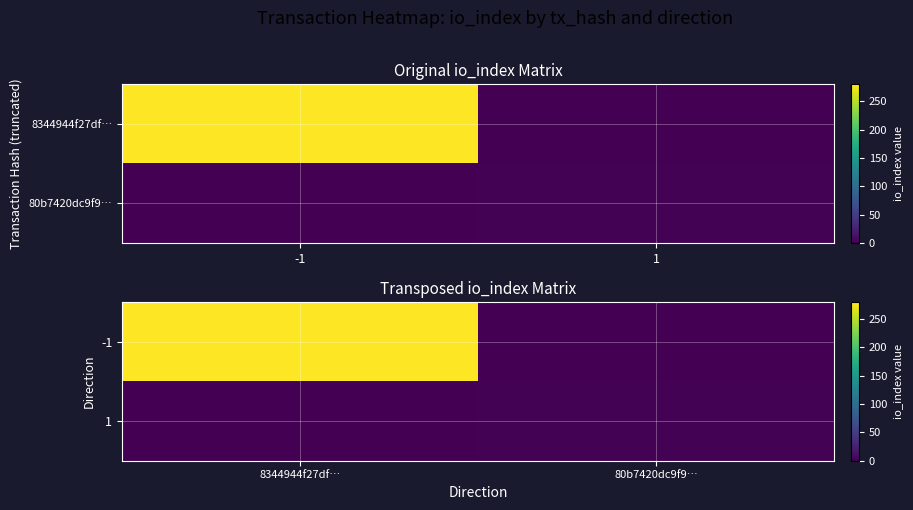

What is the difference between the -1 values at 80b7420dc9f9… and 8344944f27df…?

280